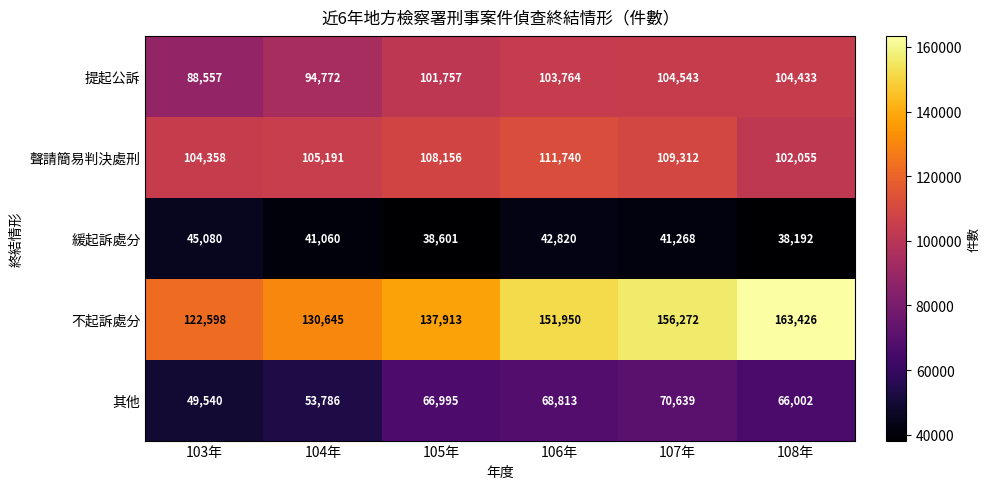

Where is 提起公訴 nearest to the value 96550?

104年